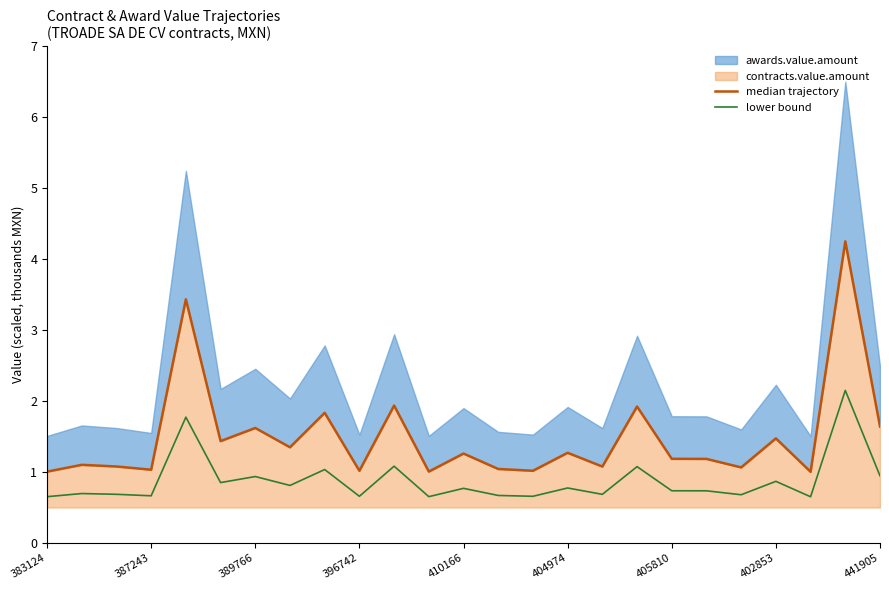

The value of lower bound at 387243 is 0.7. True or false?

True